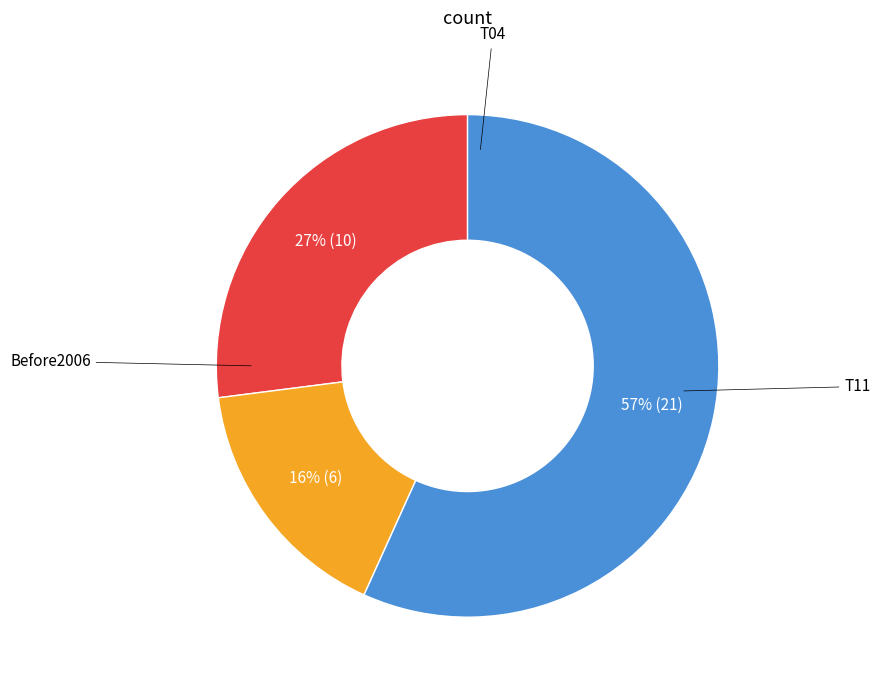

To the nearest percent, what is the average slice percentage?

33%